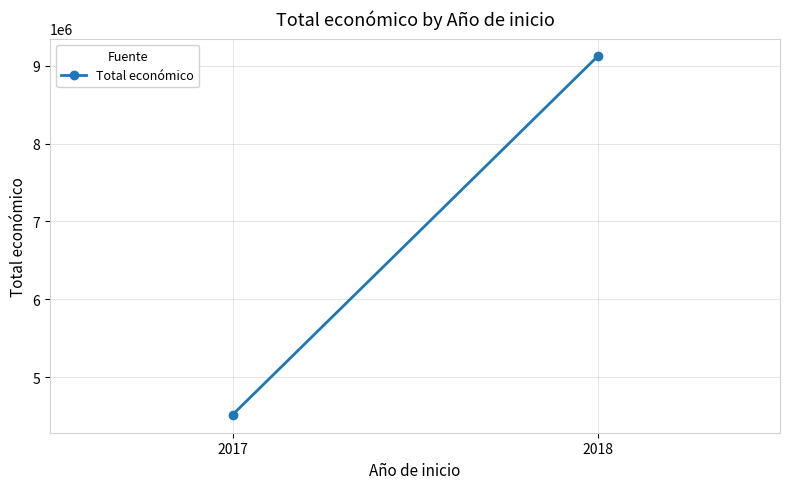

What is the smallest value displayed?

4520649